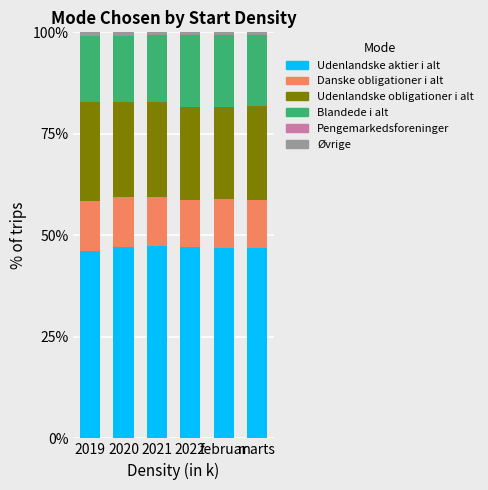

What is the highest value of the Udenlandske aktier i alt series?

47.3